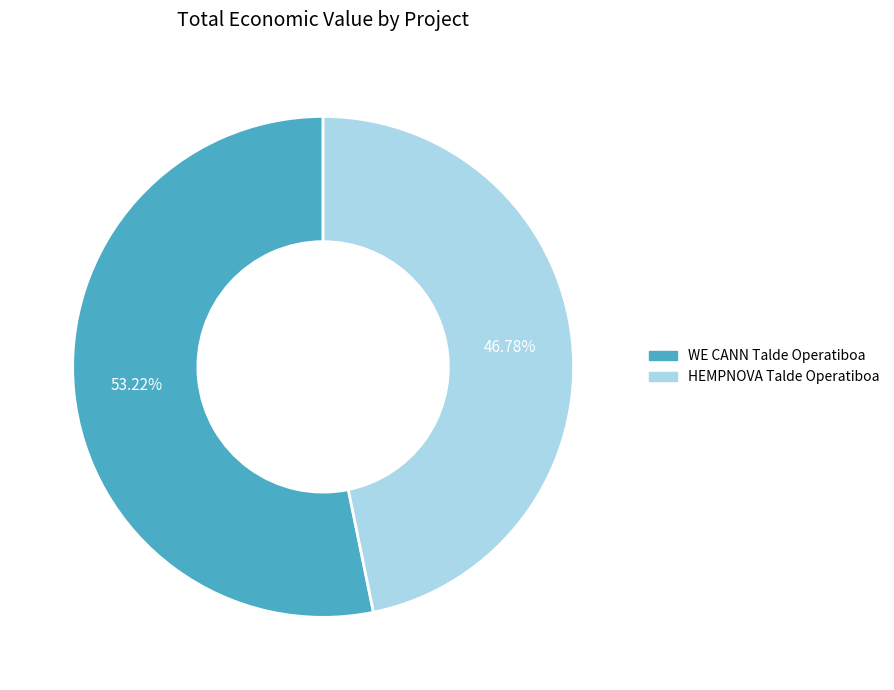

To the nearest percent, what is the combined percentage of WE CANN Talde Operatiboa and HEMPNOVA Talde Operatiboa?

100%